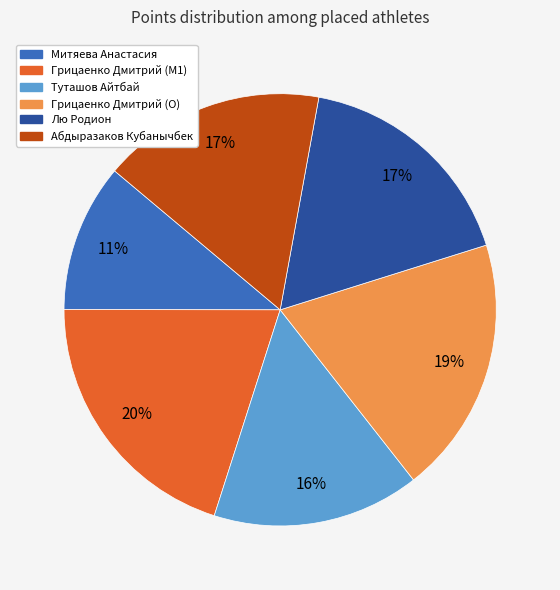

What is the ratio of the value at Лю Родион to the value at Туташов Айтбай?

1.1